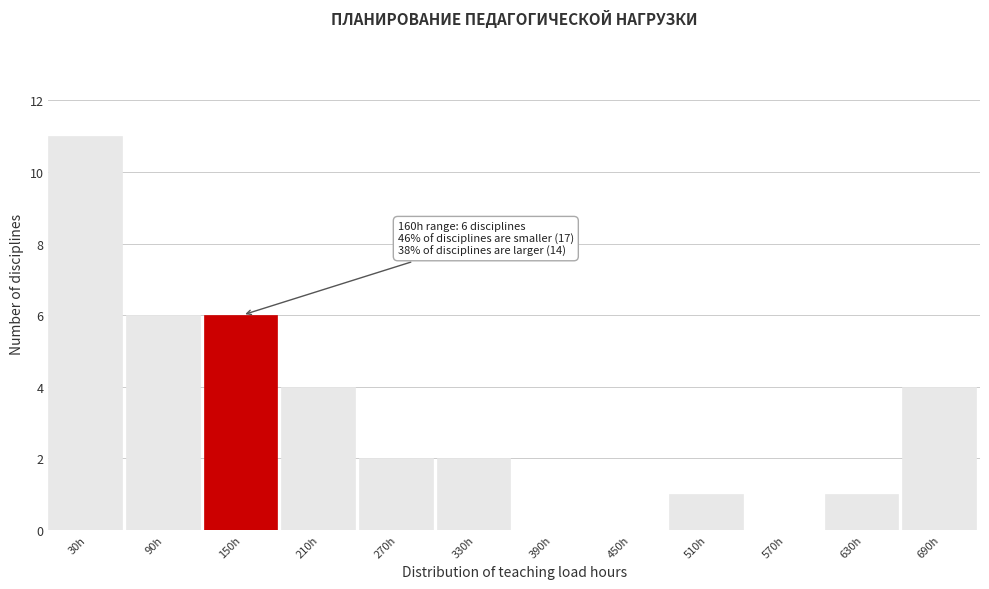

Reading left to right, what are all the values shown in this chart?

30h=11	90h=6	150h=6	210h=4	270h=2	330h=2	390h=0	450h=0	510h=1	570h=0	630h=1	690h=4